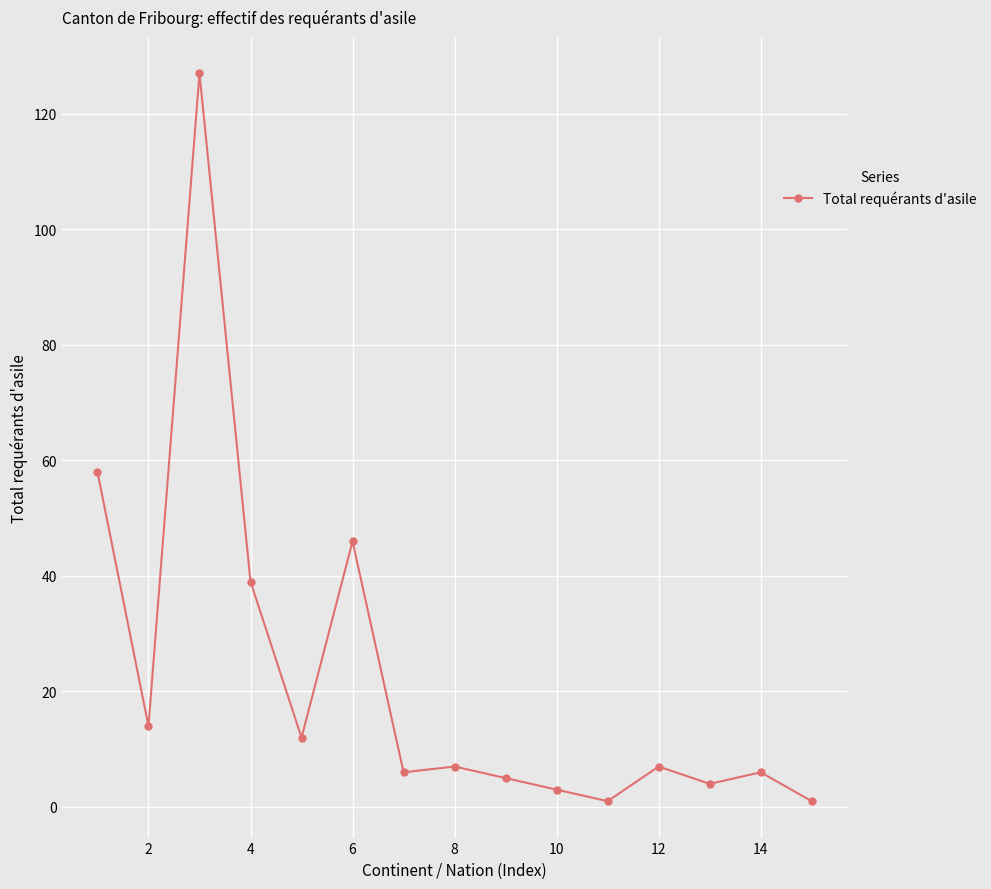

What is the average value?

22